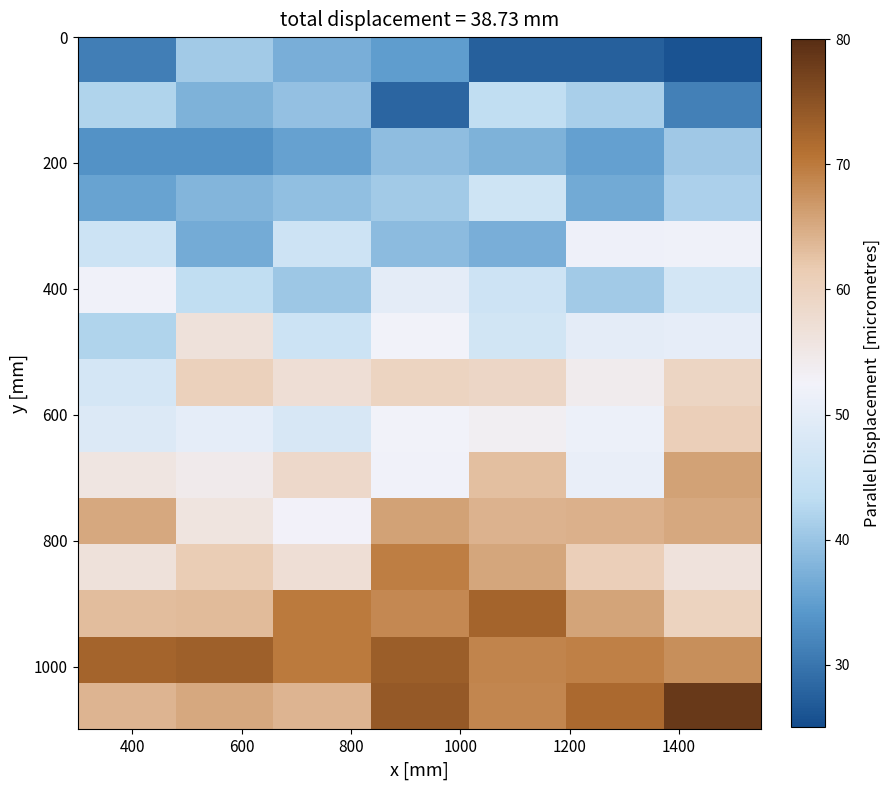

What is the smallest value displayed?

26.0